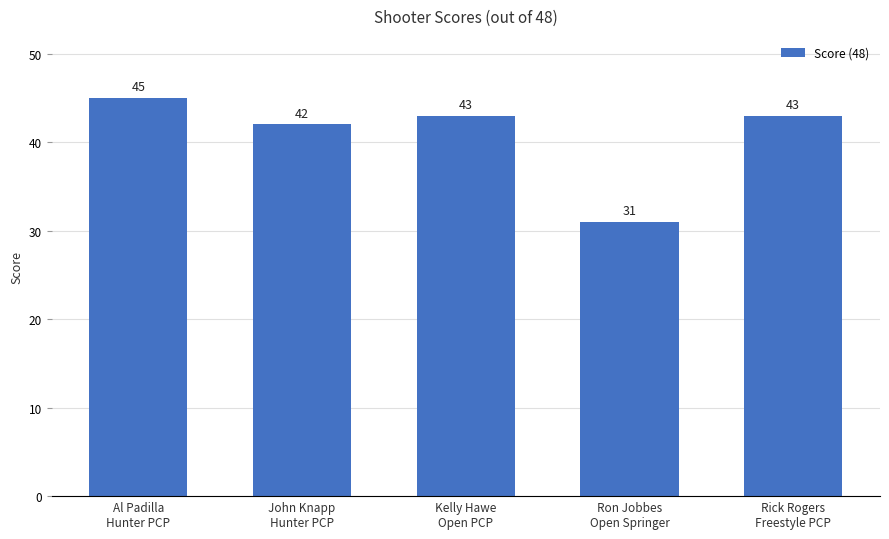

At which label is the value closest to 38?

John Knapp
Hunter PCP